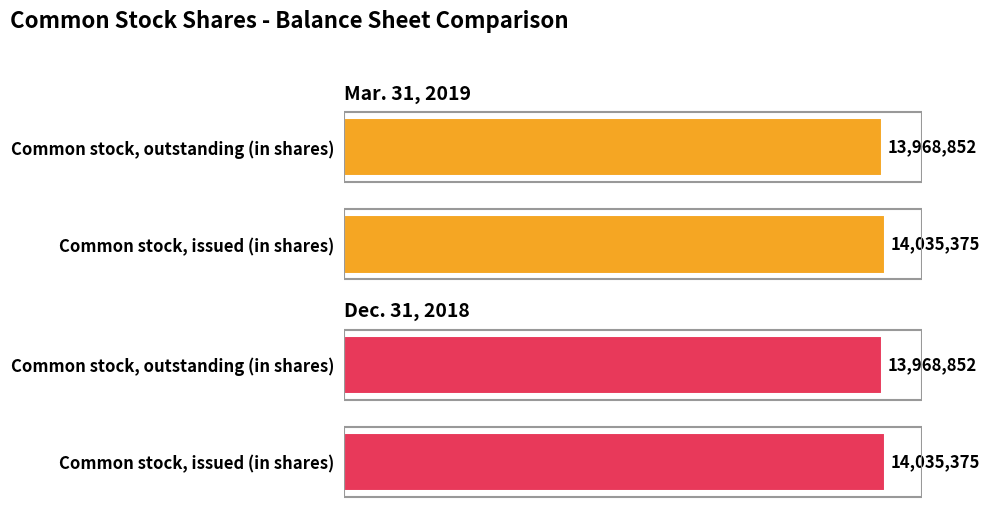

Count the Dec. 31, 2018 values in the range 13968852 to 14035375.

2